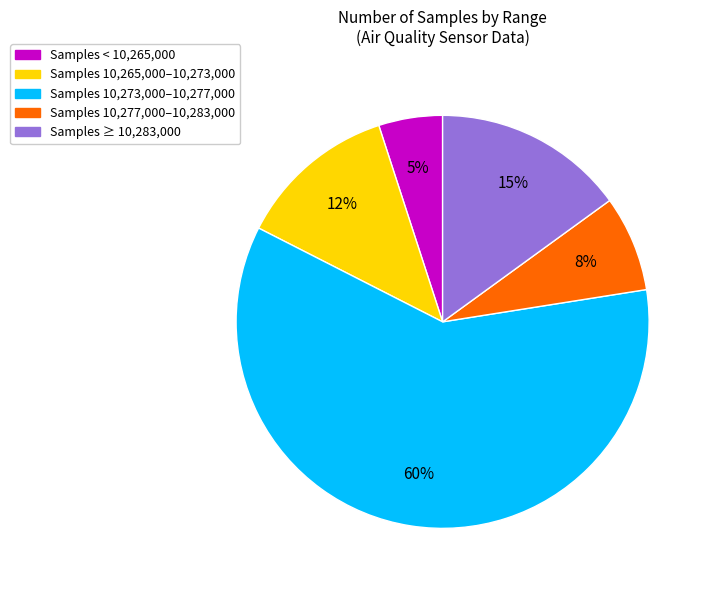

To the nearest percent, what is the average slice percentage?

20%